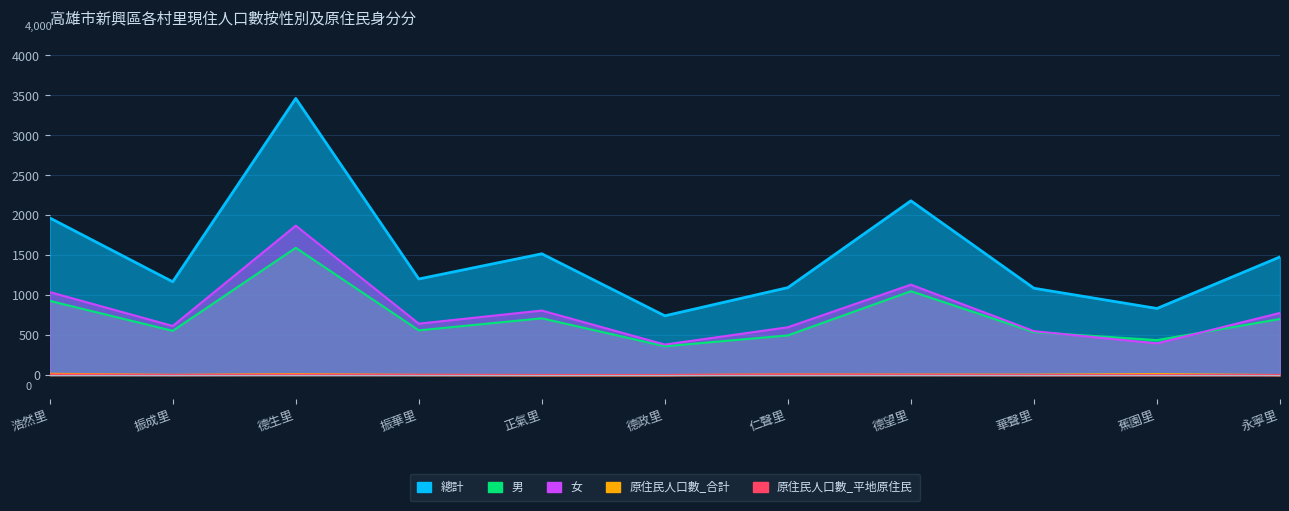

Between 德望里 and 德生里, which is larger?

德生里